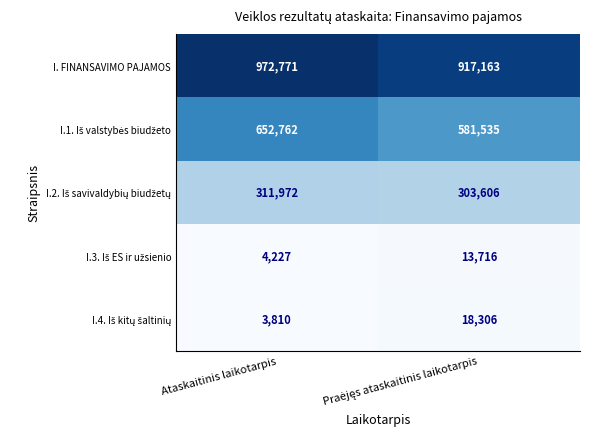

What is the minimum value shown in the chart?

3810